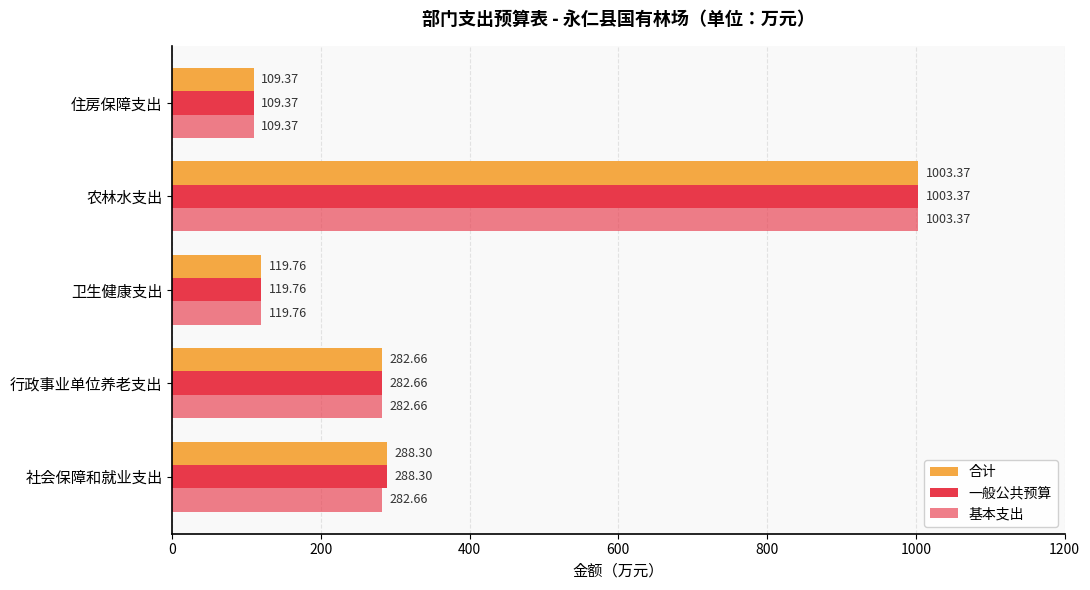

How many distinct data groups are displayed?

3